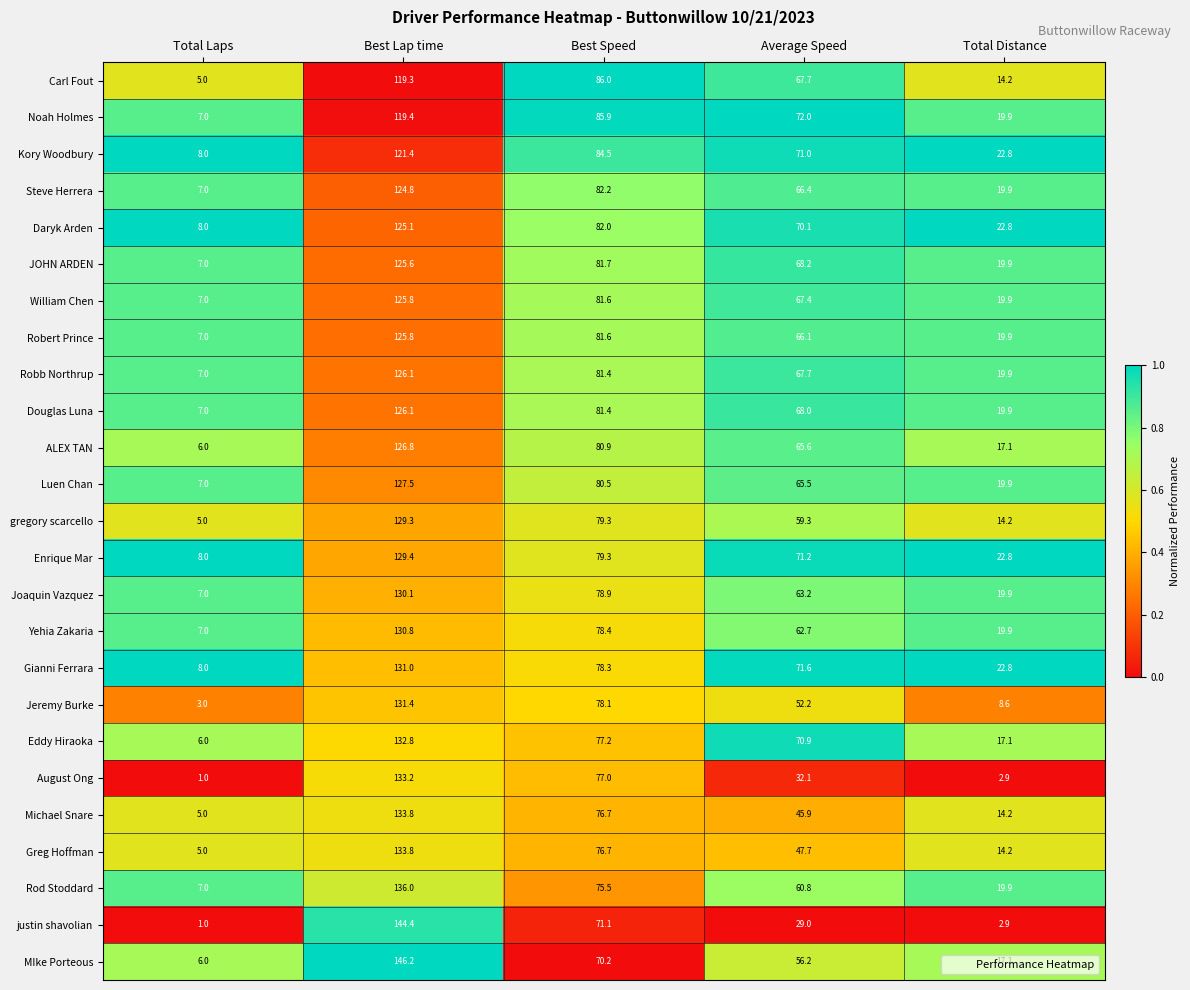

Count the number of data series in this chart.

25